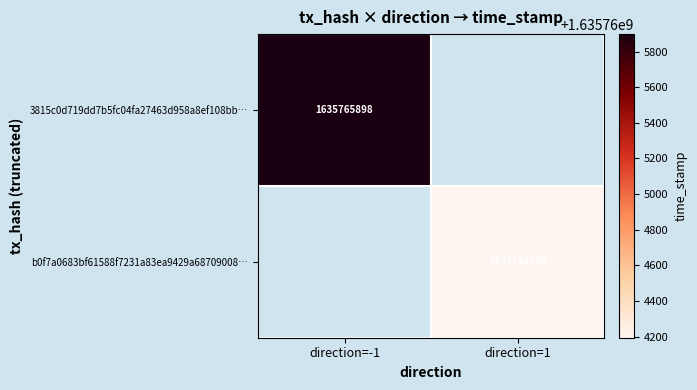

True or false: b0f7a0683bf61588f7231a83ea9429a68709008… has a value of 1068738892 at direction=1.

False